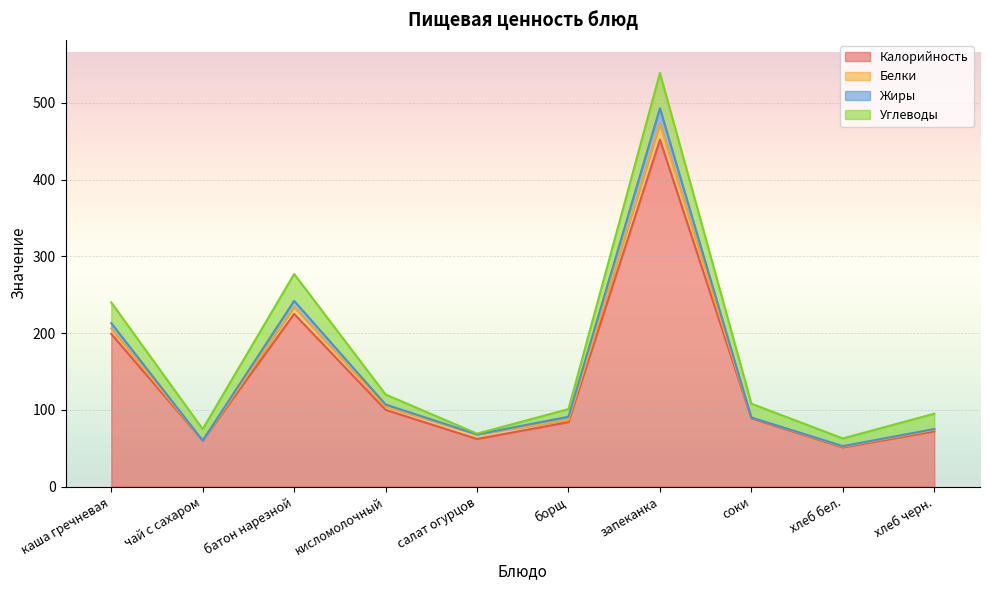

How many data points in Жиры are above 91?

4